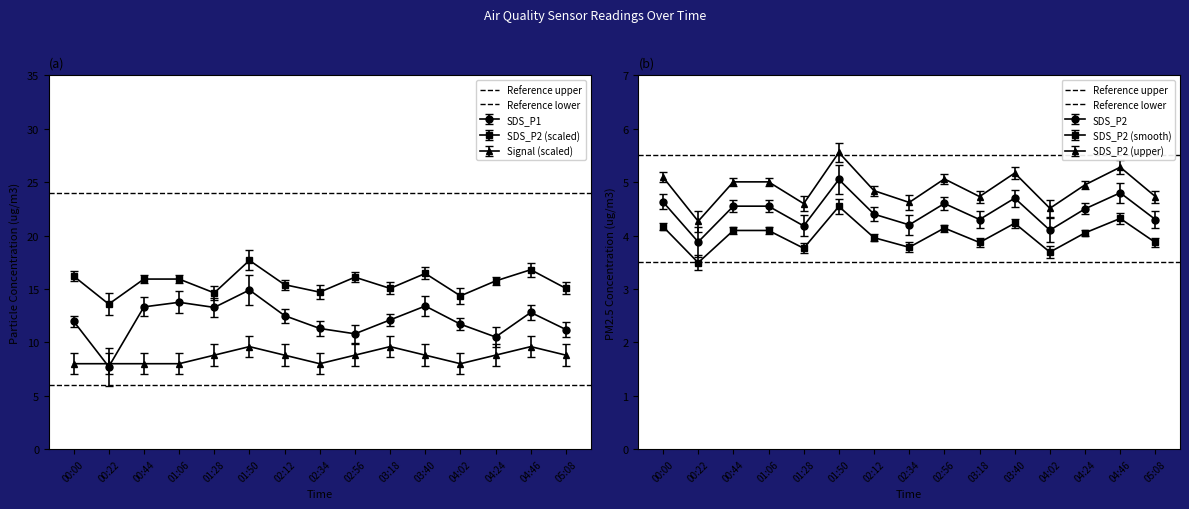

Which category has the lowest value in the Reference lower series?

00:00